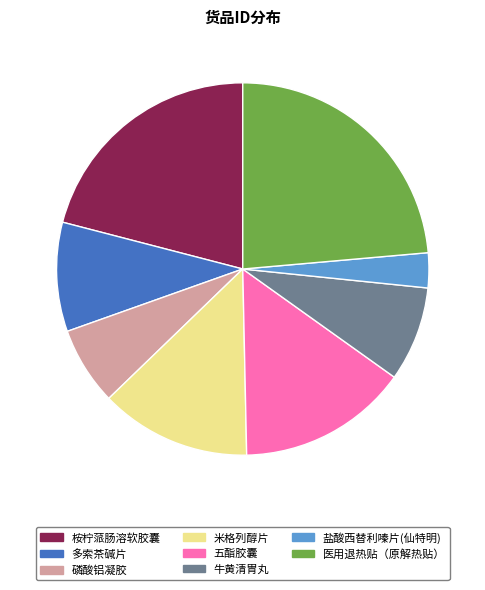

Combined, do 桉柠蒎肠溶软胶囊 and 牛黄清胃丸 account for over 50%?

No